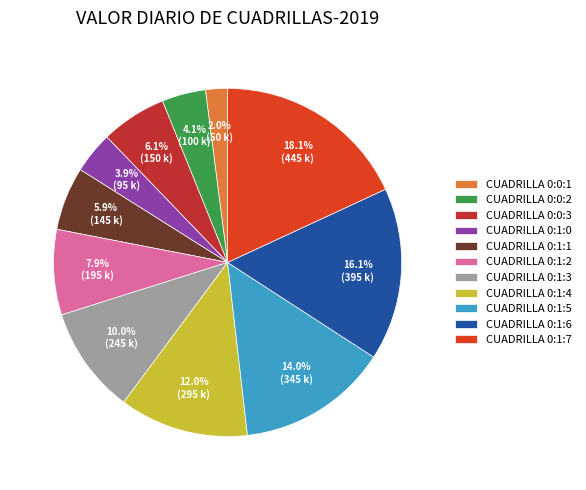

Between CUADRILLA 0:1:4 and CUADRILLA 0:1:5, which is larger?

CUADRILLA 0:1:5